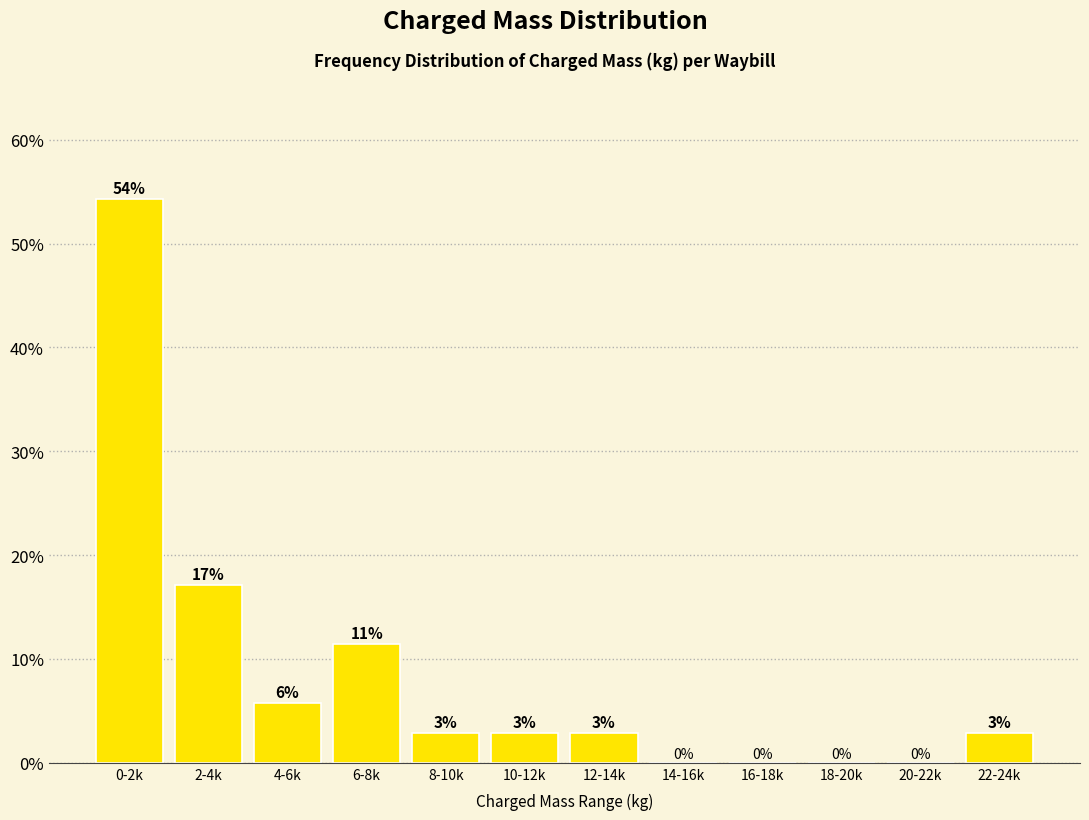

Are the bars horizontal?

No